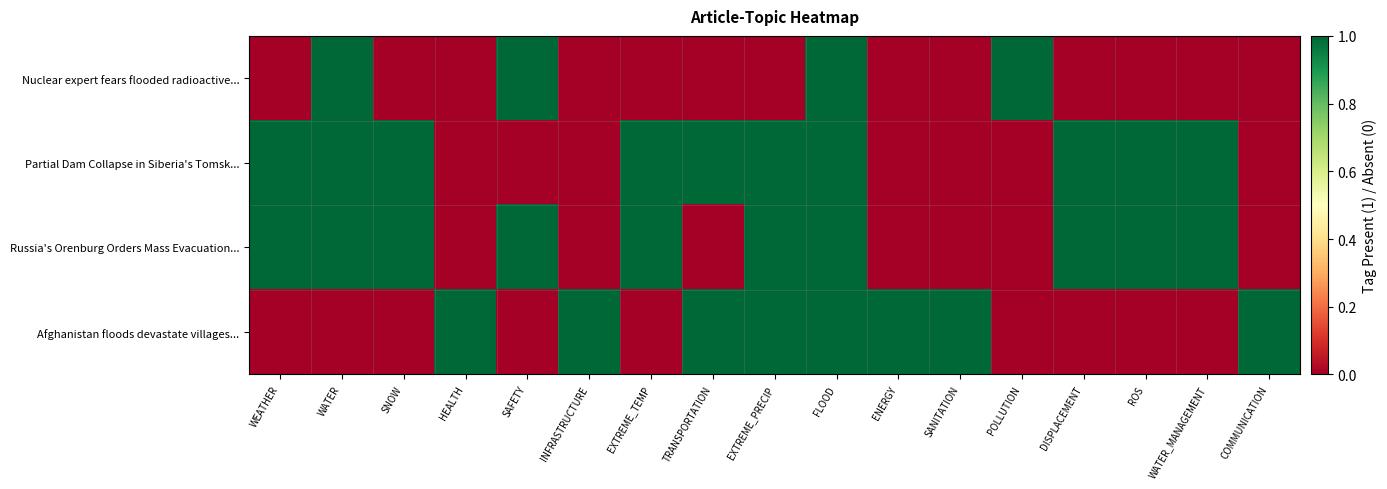

Reading left to right, what are all the values shown in this chart?

Nuclear expert fears flooded radioactive...: WEATHER=0	WATER=1	SNOW=0	HEALTH=0	SAFETY=1	INFRASTRUCTURE=0	EXTREME_TEMP=0	TRANSPORTATION=0	EXTREME_PRECIP=0	FLOOD=1	ENERGY=0	SANITATION=0	POLLUTION=1	DISPLACEMENT=0	ROS=0	WATER_MANAGEMENT=0	COMMUNICATION=0
Partial Dam Collapse in Siberia's Tomsk...: WEATHER=1	WATER=1	SNOW=1	HEALTH=0	SAFETY=0	INFRASTRUCTURE=0	EXTREME_TEMP=1	TRANSPORTATION=1	EXTREME_PRECIP=1	FLOOD=1	ENERGY=0	SANITATION=0	POLLUTION=0	DISPLACEMENT=1	ROS=1	WATER_MANAGEMENT=1	COMMUNICATION=0
Russia's Orenburg Orders Mass Evacuation...: WEATHER=1	WATER=1	SNOW=1	HEALTH=0	SAFETY=1	INFRASTRUCTURE=0	EXTREME_TEMP=1	TRANSPORTATION=0	EXTREME_PRECIP=1	FLOOD=1	ENERGY=0	SANITATION=0	POLLUTION=0	DISPLACEMENT=1	ROS=1	WATER_MANAGEMENT=1	COMMUNICATION=0
Afghanistan floods devastate villages...: WEATHER=0	WATER=0	SNOW=0	HEALTH=1	SAFETY=0	INFRASTRUCTURE=1	EXTREME_TEMP=0	TRANSPORTATION=1	EXTREME_PRECIP=1	FLOOD=1	ENERGY=1	SANITATION=1	POLLUTION=0	DISPLACEMENT=0	ROS=0	WATER_MANAGEMENT=0	COMMUNICATION=1